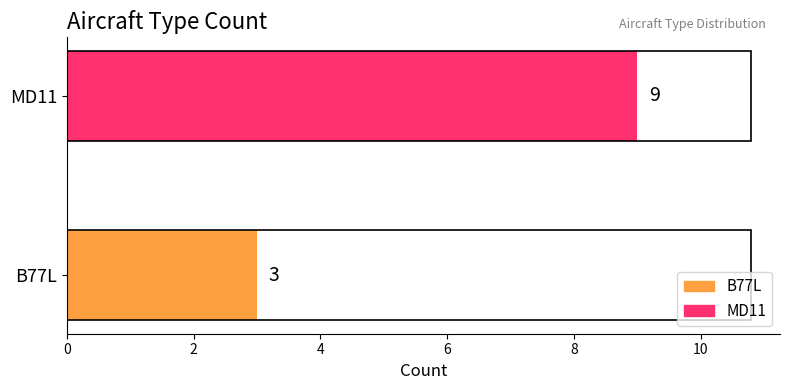

How many values are between 3 and 9?

2